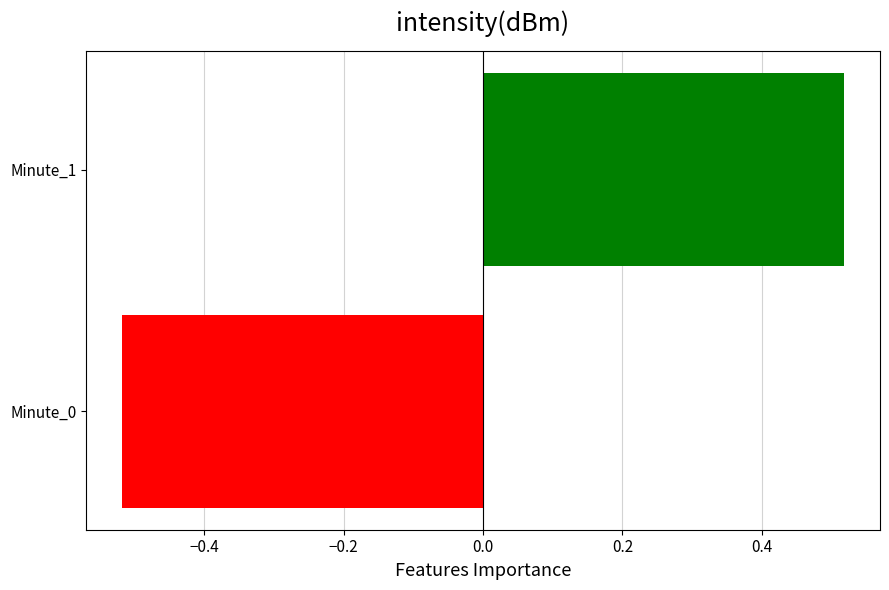

True or false: the data shows 0.3 at Minute_1.

False